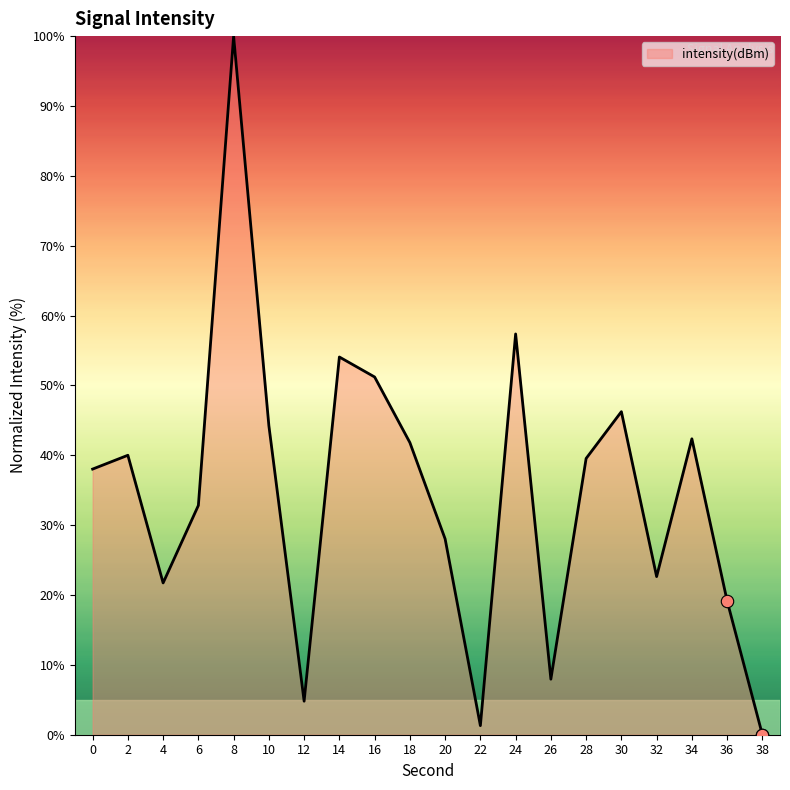

What is the change in value from 6 to 32?

-10.2